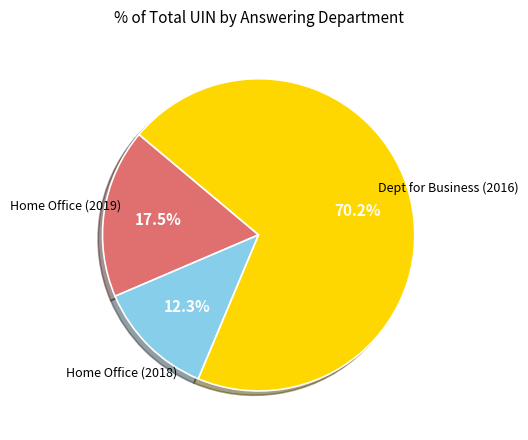

Is there any slice that represents more than half of the pie?

Yes